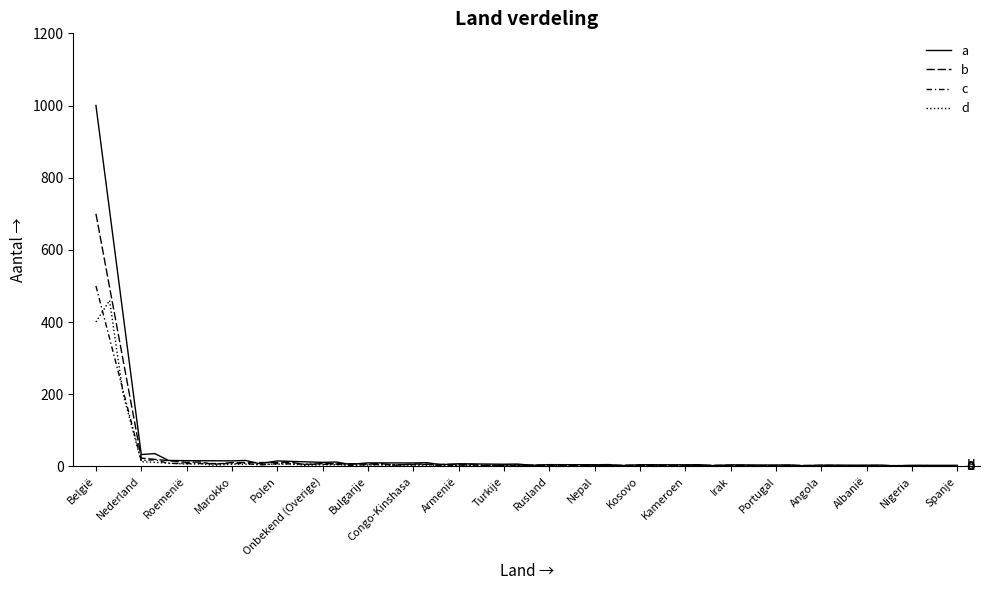

Which label corresponds to the largest value in the chart?

België